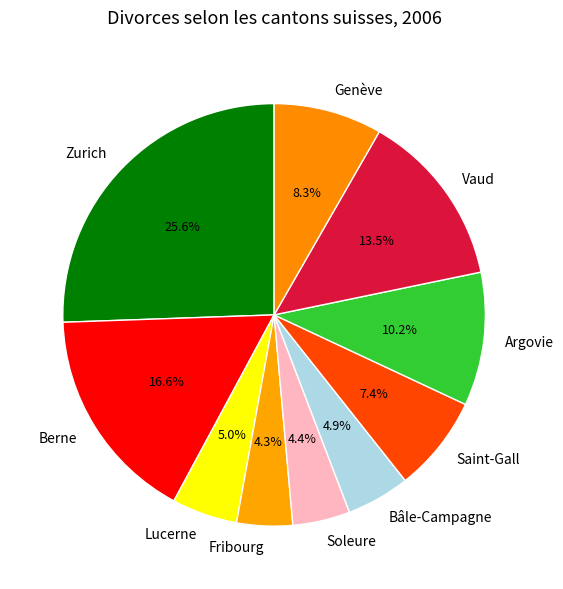

The Saint-Gall slice represents 7% of the pie. True or false?

True